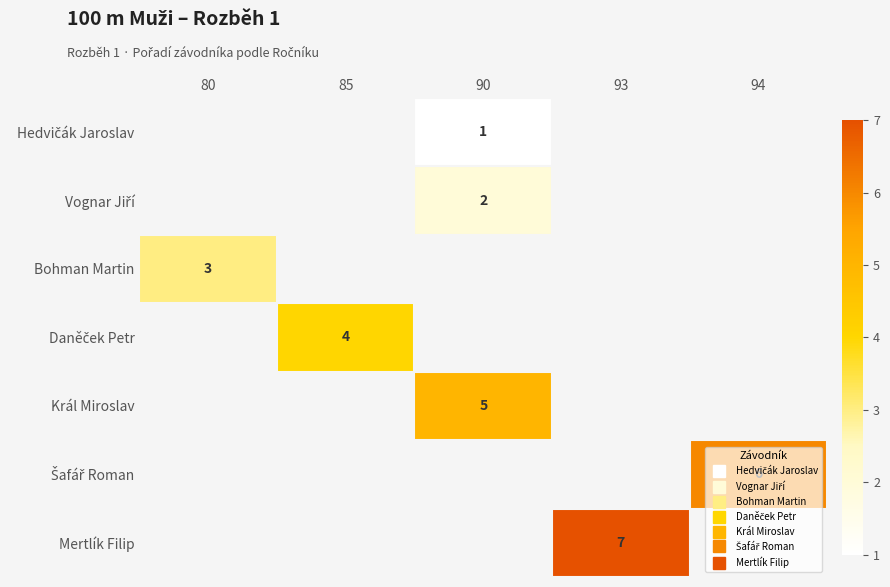

How many positive values does the Vognar Jiří series have?

1